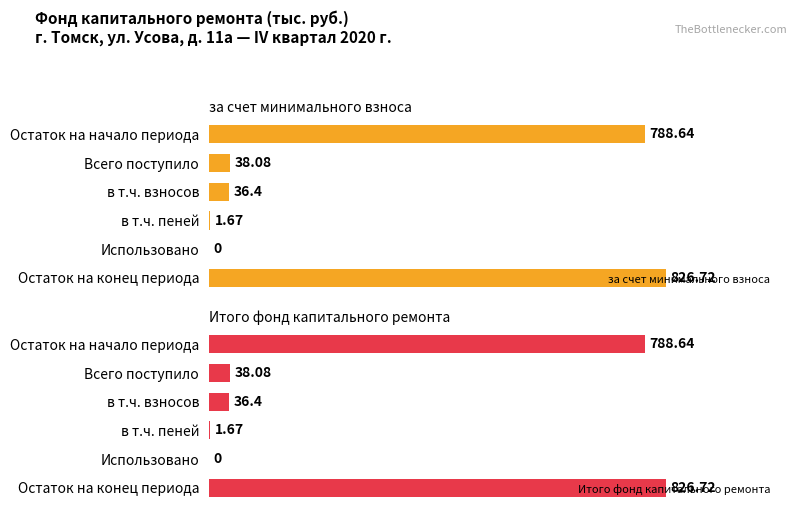

Reading left to right, extract all data points from this chart.

за счет минимального взноса: 788.6	38.1	36.4	1.7	0.0	826.7
Итого фонд капитального ремонта: 788.6	38.1	36.4	1.7	0.0	826.7